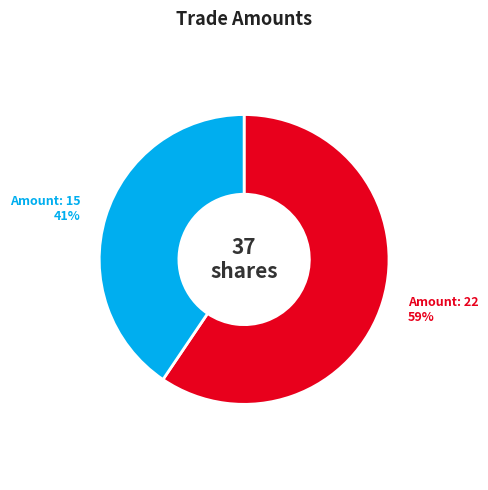

To the nearest percent, what percentage of the pie is Amount: 22?

59%